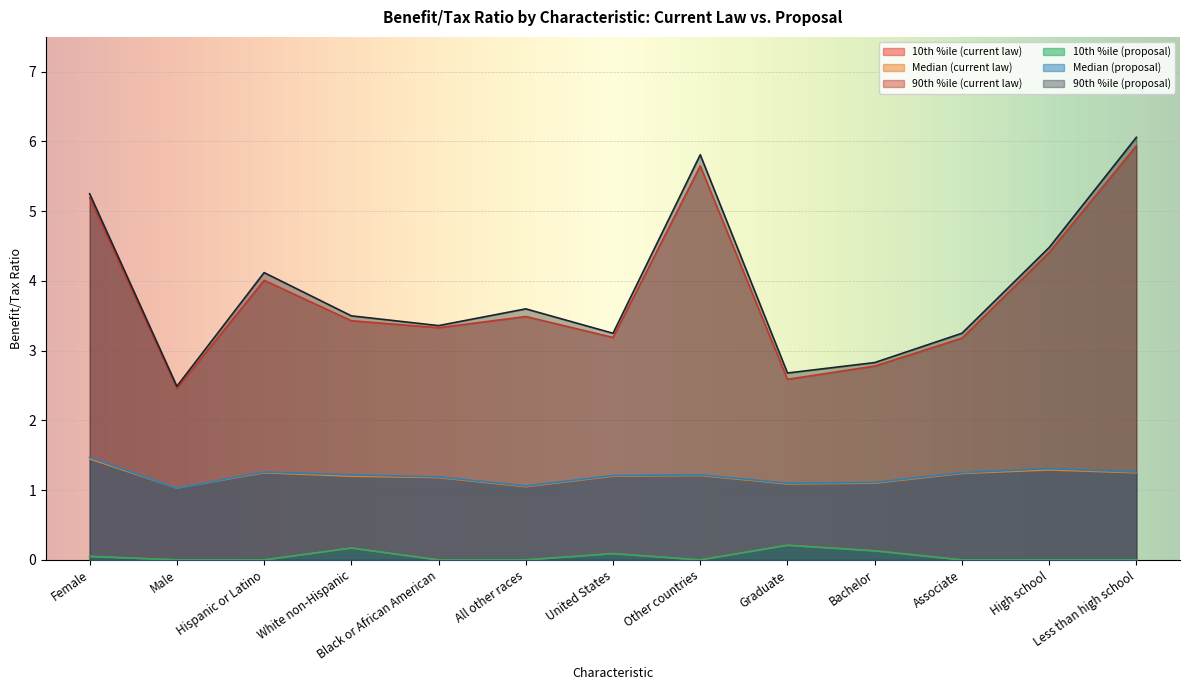

The Median (current law) series shows 1.3 at High school. True or false?

True